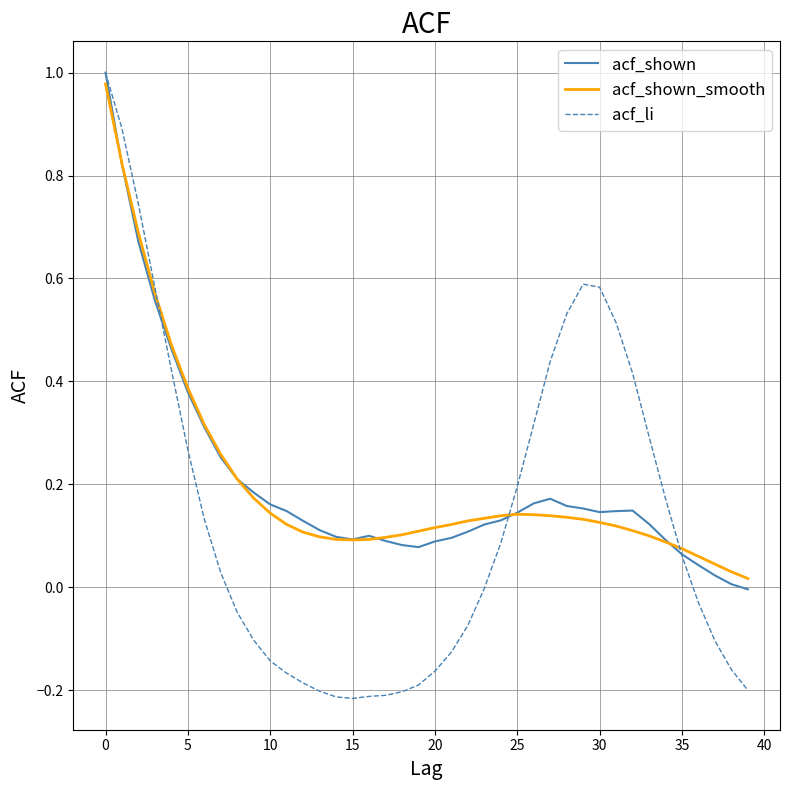

Which series has the largest range (max minus min)?

acf_li